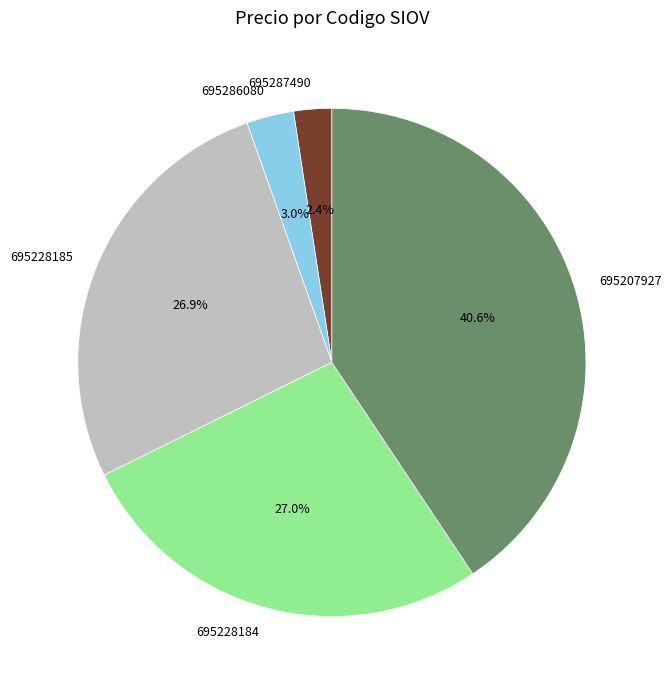

What percentage is the 695286080 slice, to the nearest percent?

3%